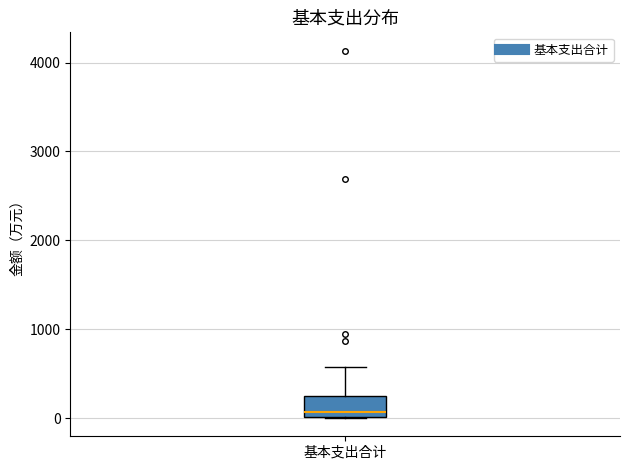

Read this box plot against the y-axis: the position of the median line, the range covered by the box, and the ends of both whiskers. The values are not printed on the chart, so give them approximately, as read against the axis.

median 100, box 0 to 200, whiskers 0 to 600